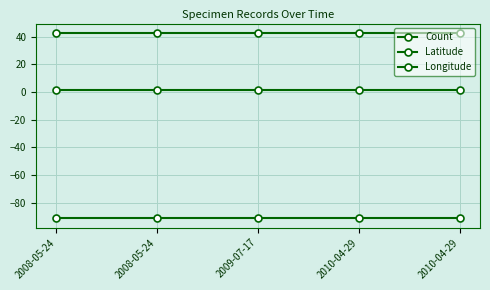

Rank the series at 2008-05-24 from highest to lowest value.

Latitude, Count, Longitude